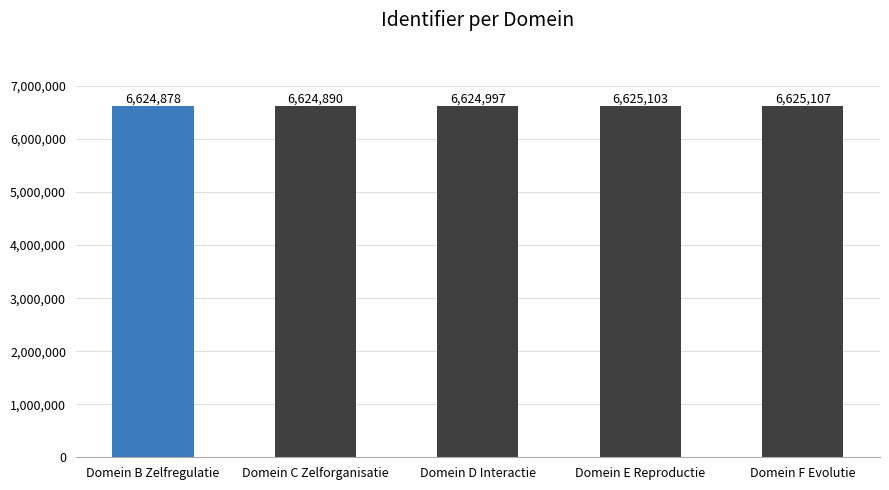

Reading right to left, list all the values displayed in this chart.

Domein F Evolutie=6625107	Domein E Reproductie=6625103	Domein D Interactie=6624997	Domein C Zelforganisatie=6624890	Domein B Zelfregulatie=6624878